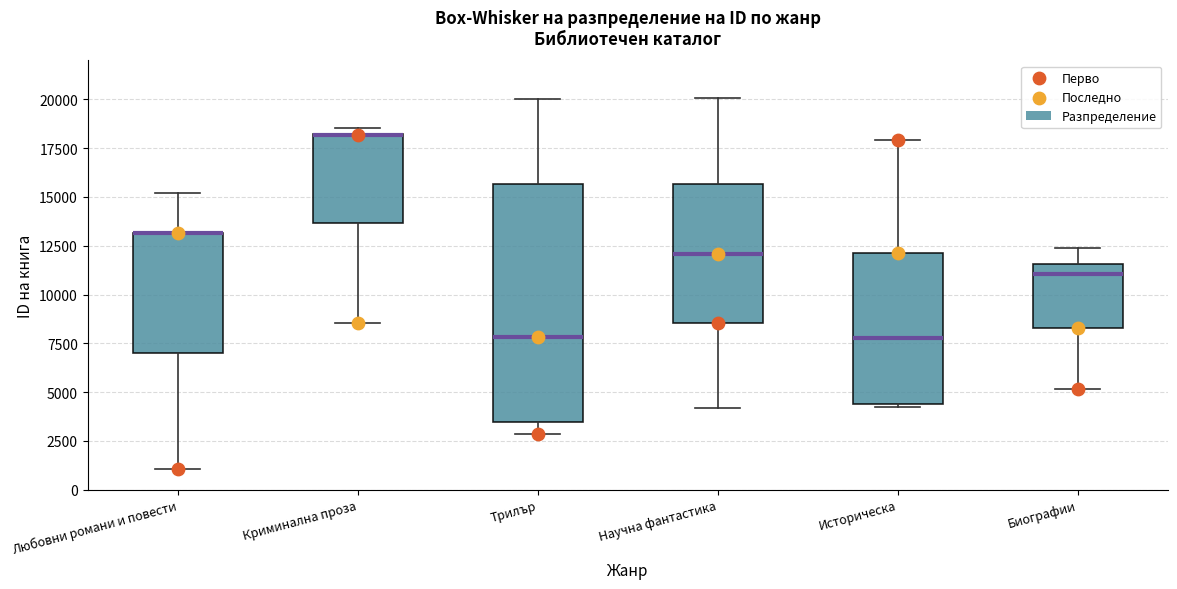

Where is the upper edge of the box for Научна фантастика on the y-axis? The values are not printed on the chart, so give them approximately, as read against the axis.

15500